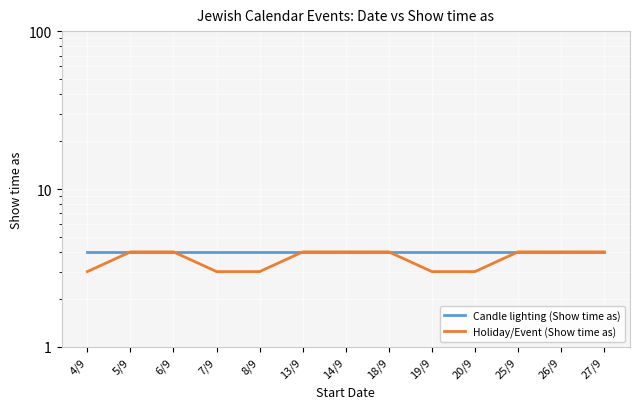

The Holiday/Event (Show time as) series shows 5 at 8/9. True or false?

False